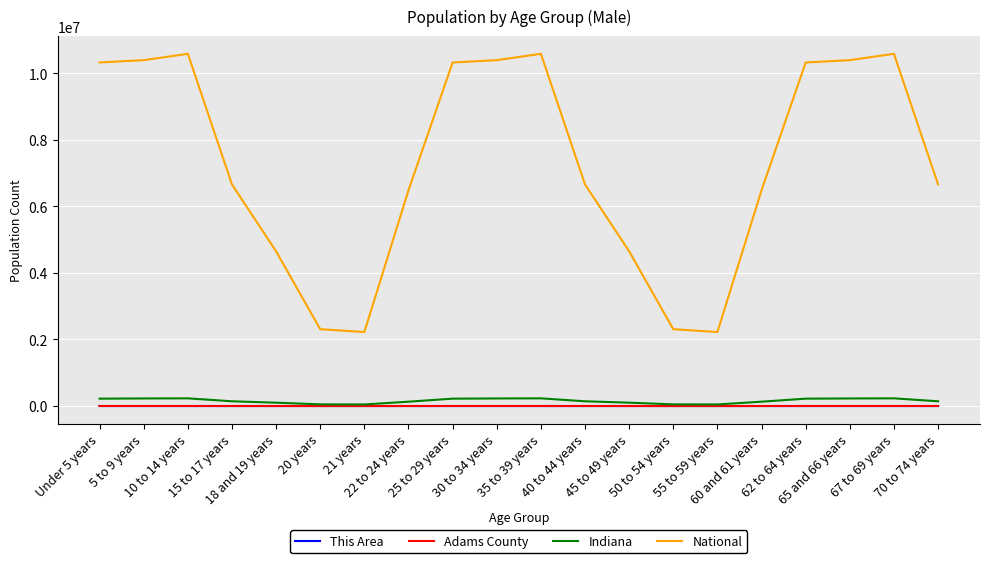

Count the number of data series in this chart.

4